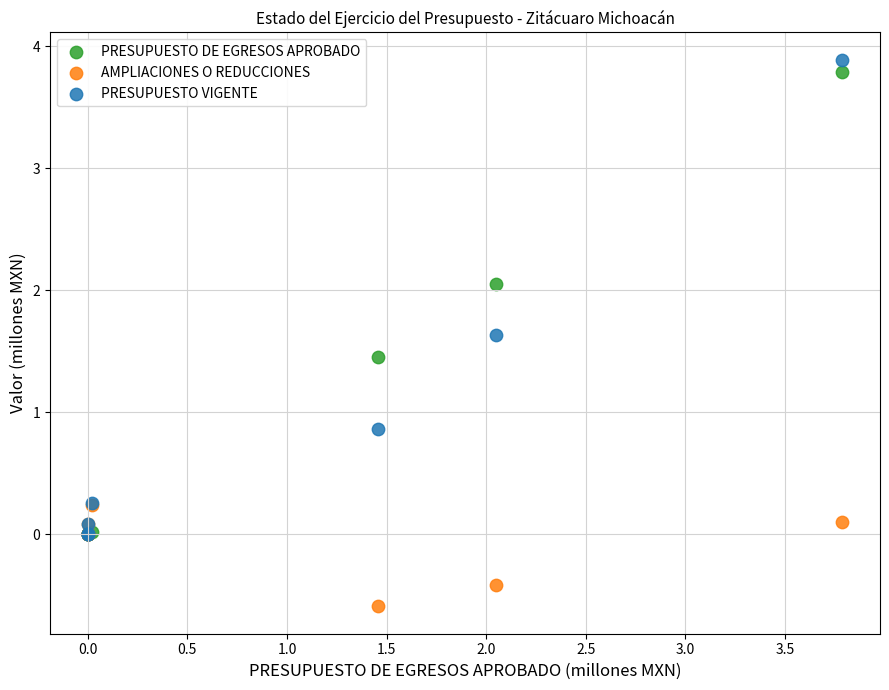

Which series reaches the maximum Y coordinate?

PRESUPUESTO VIGENTE